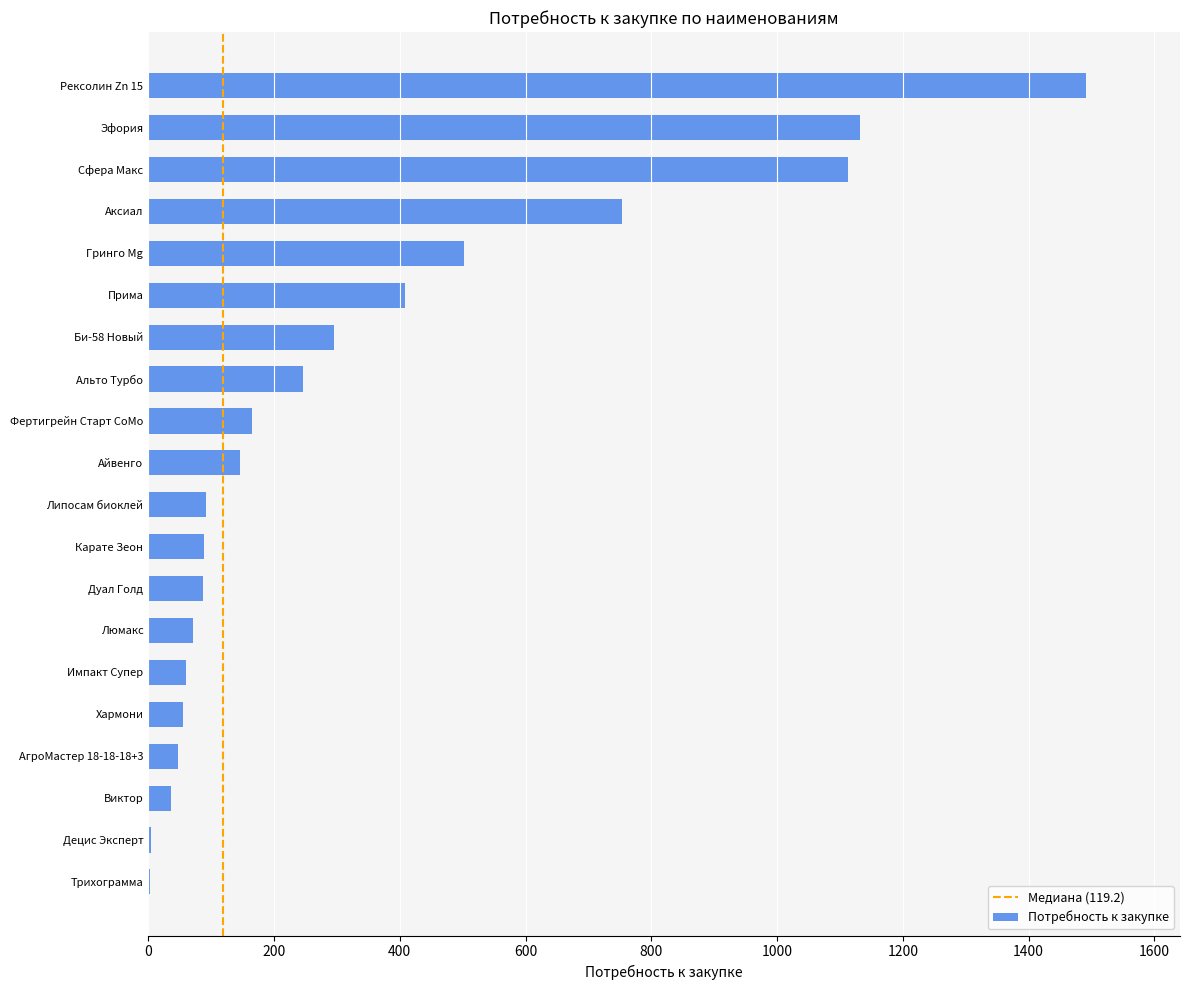

Between Сфера Макс and Децис Эксперт, which is larger?

Сфера Макс